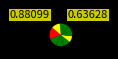

How many slices are in this pie chart?

10